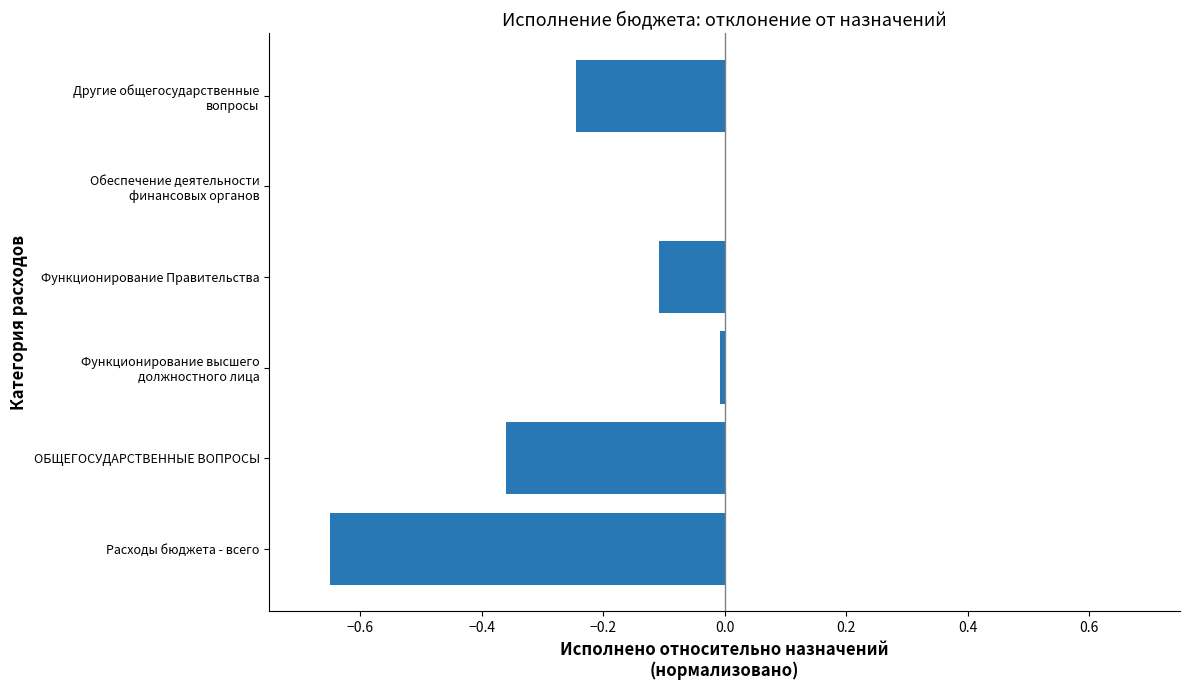

What is the sum of all values?

-1.4